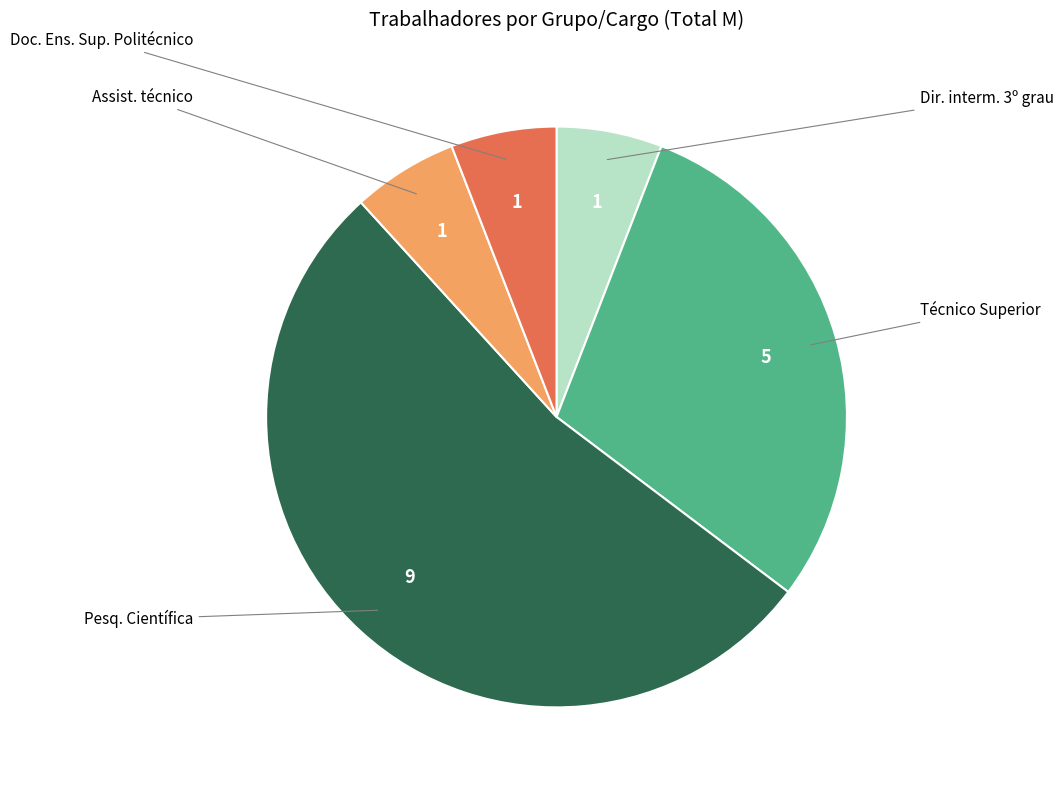

Does any single category account for the majority?

Yes